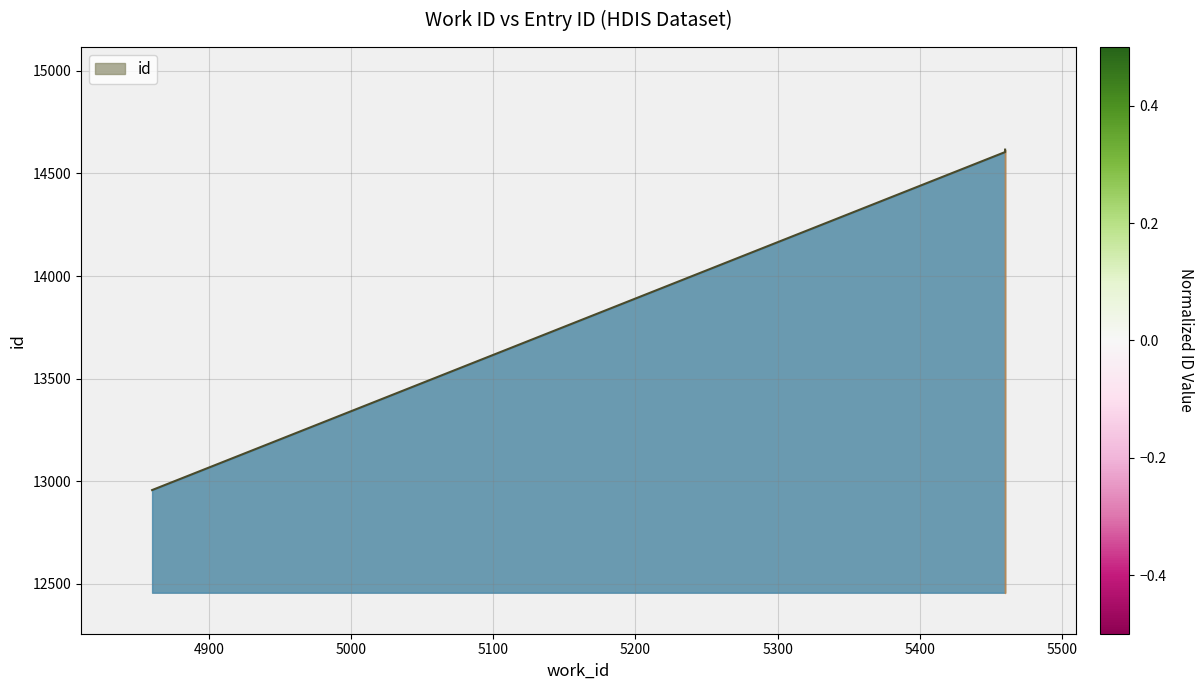

True or false: the data shows 16982 at 4860.

False